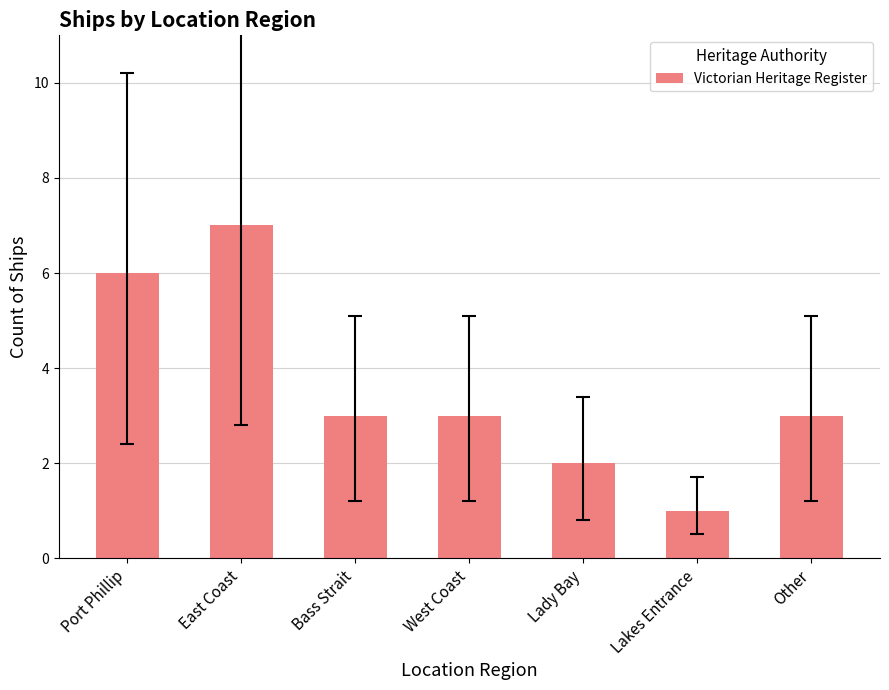

Reading right to left, extract all data points from this chart.

3	1	2	3	3	7	6